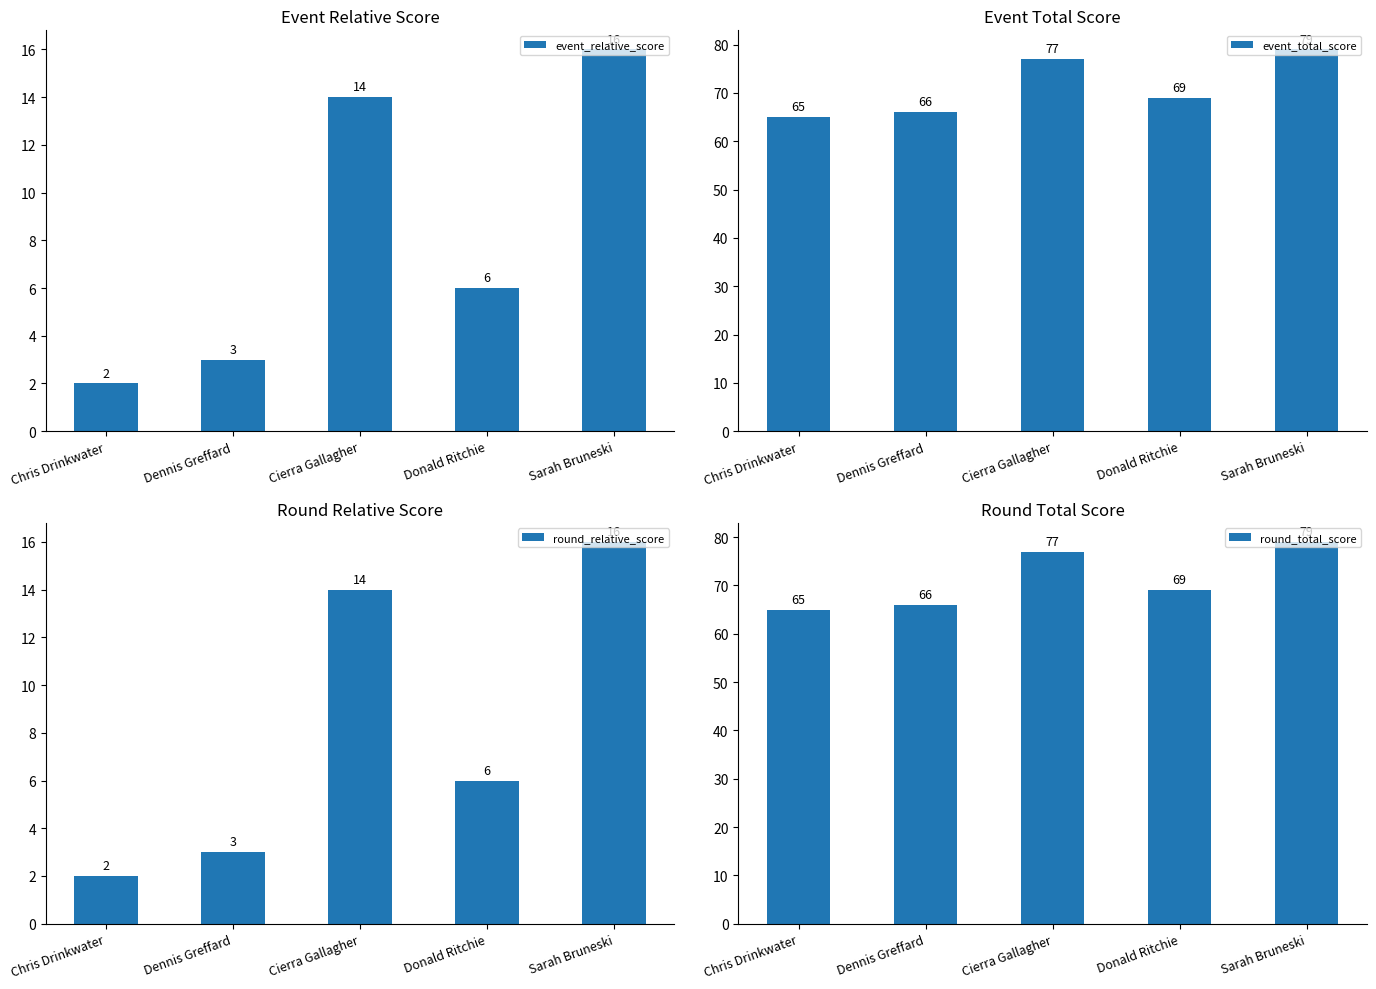

Which has a higher value, Sarah Bruneski or Donald Ritchie?

Sarah Bruneski